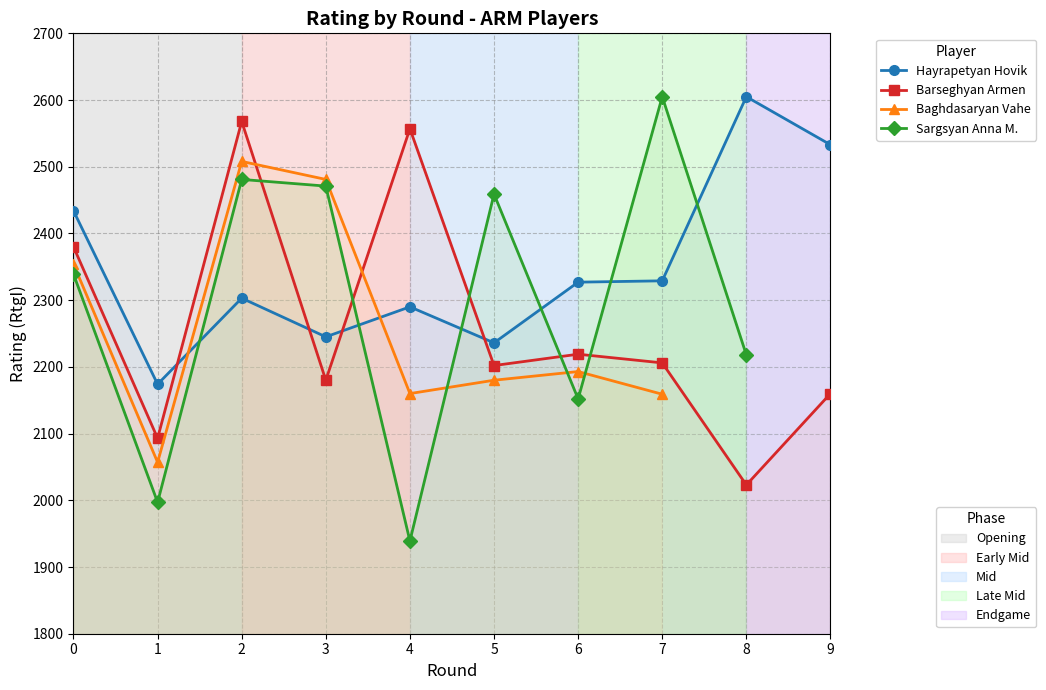

Which label corresponds to the smallest value in the chart?

4